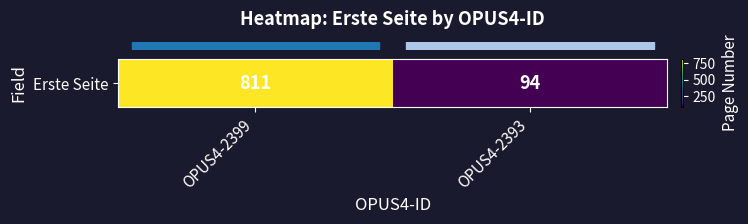

What is the change in value from OPUS4-2399 to OPUS4-2393?

-717